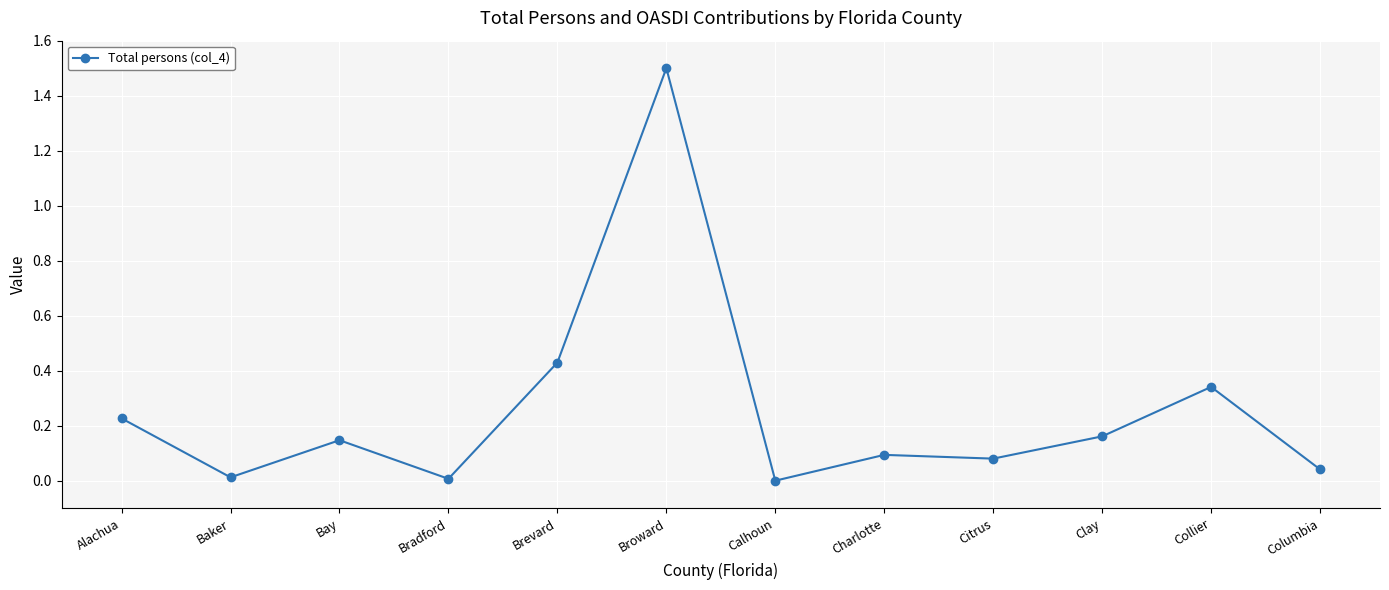

Where is the first local minimum?

Baker